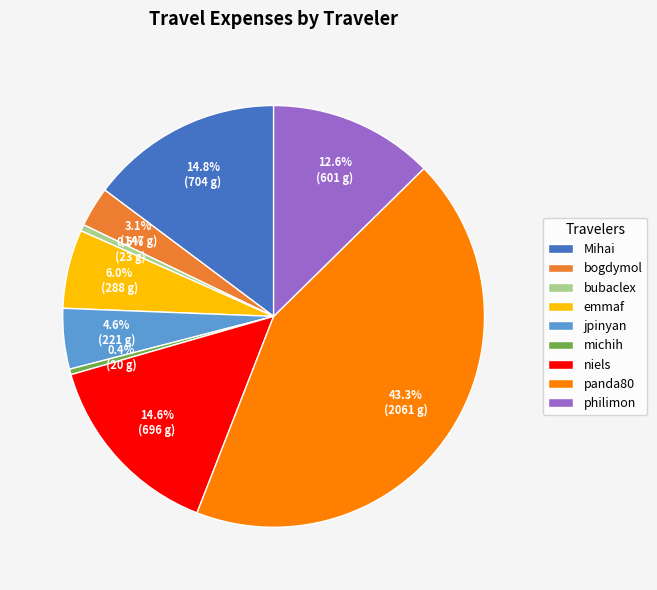

What is the largest slice in the pie chart?

panda80